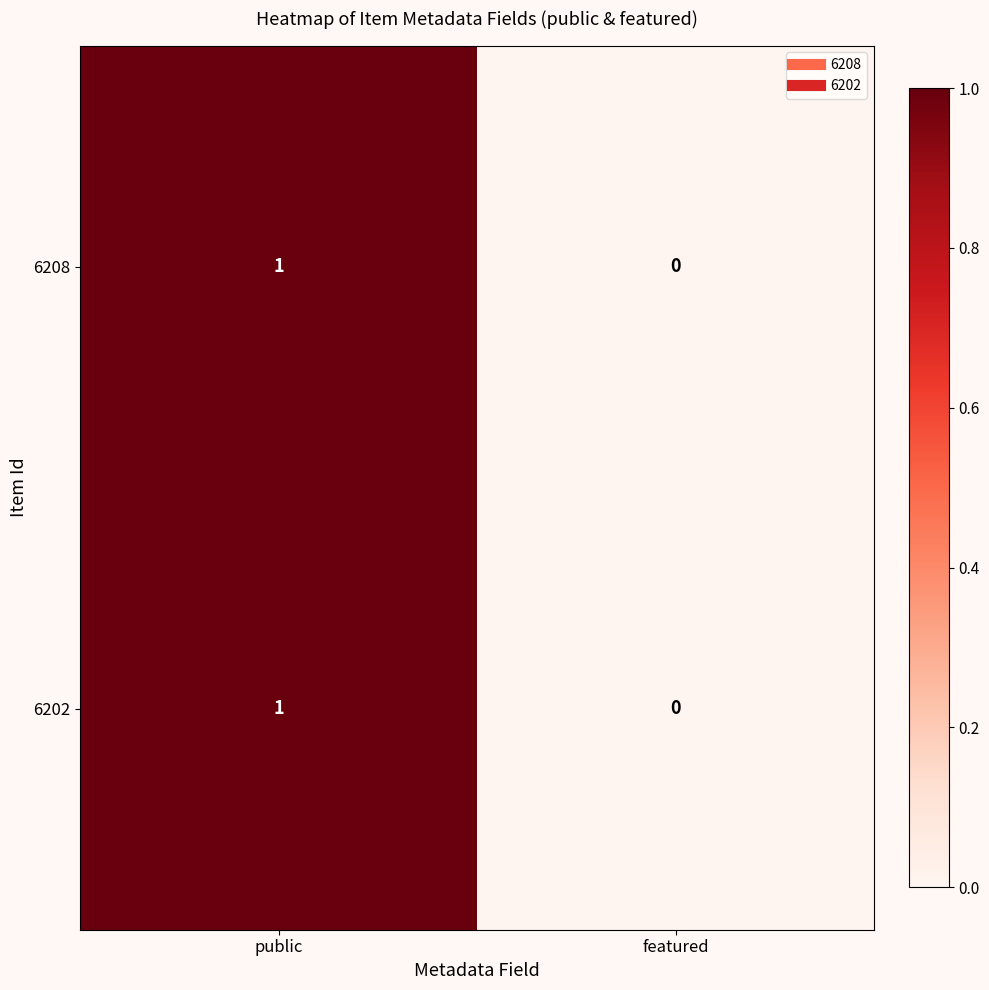

Reading left to right, list all the values displayed in this chart.

6208: public=1	featured=0
6202: public=1	featured=0